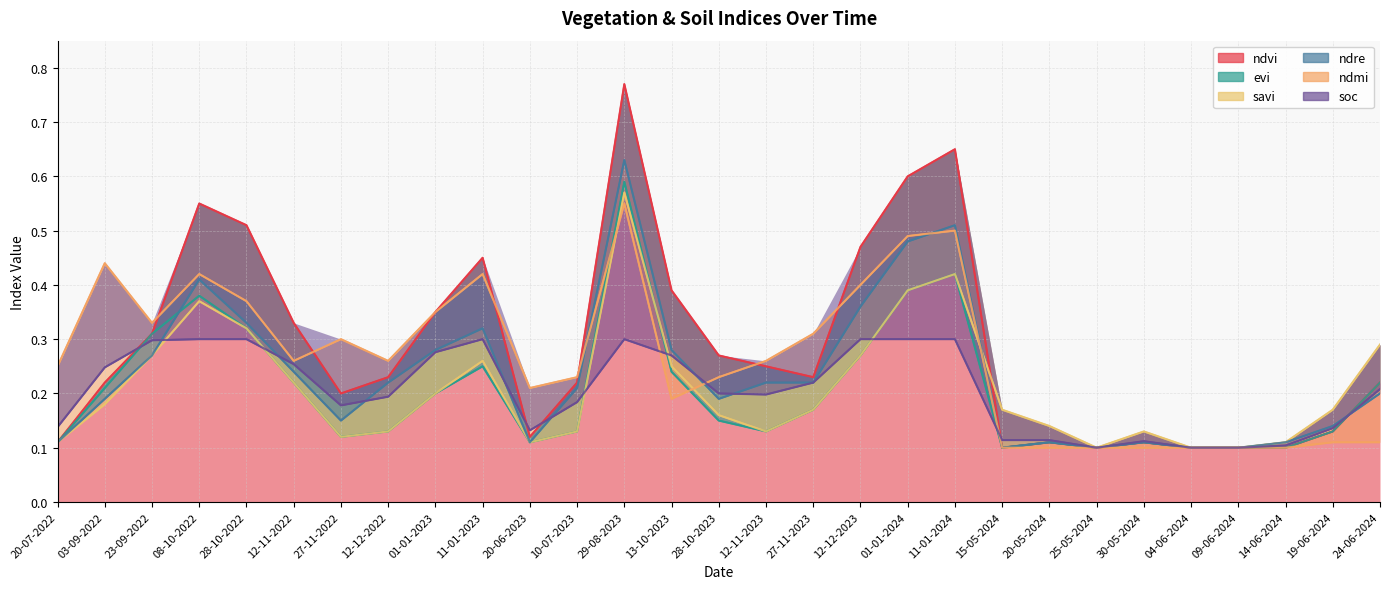

Is it true that ndre equals 0.2 at 12-11-2022?

True